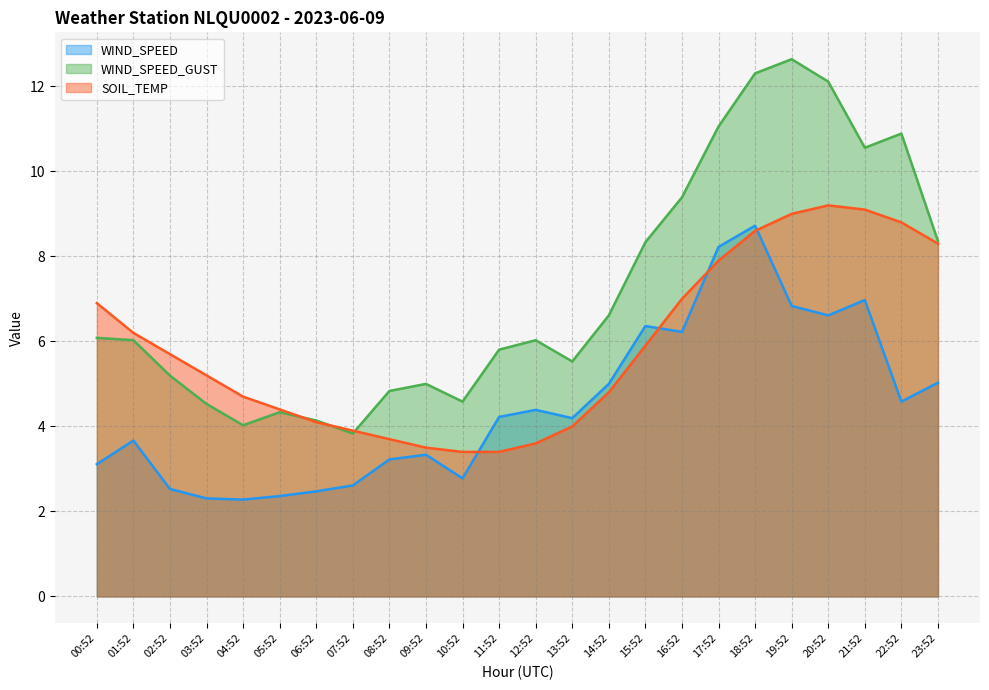

Rank the series at 18:52 from lowest to highest value.

SOIL_TEMP, WIND_SPEED, WIND_SPEED_GUST